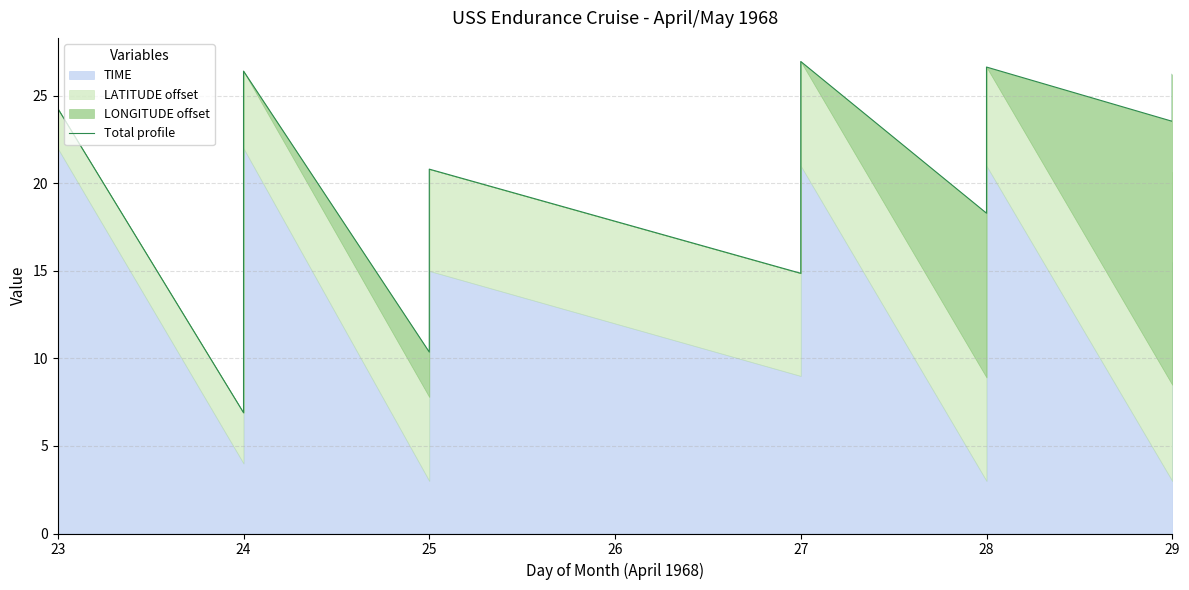

What is the smallest value displayed?

6.9